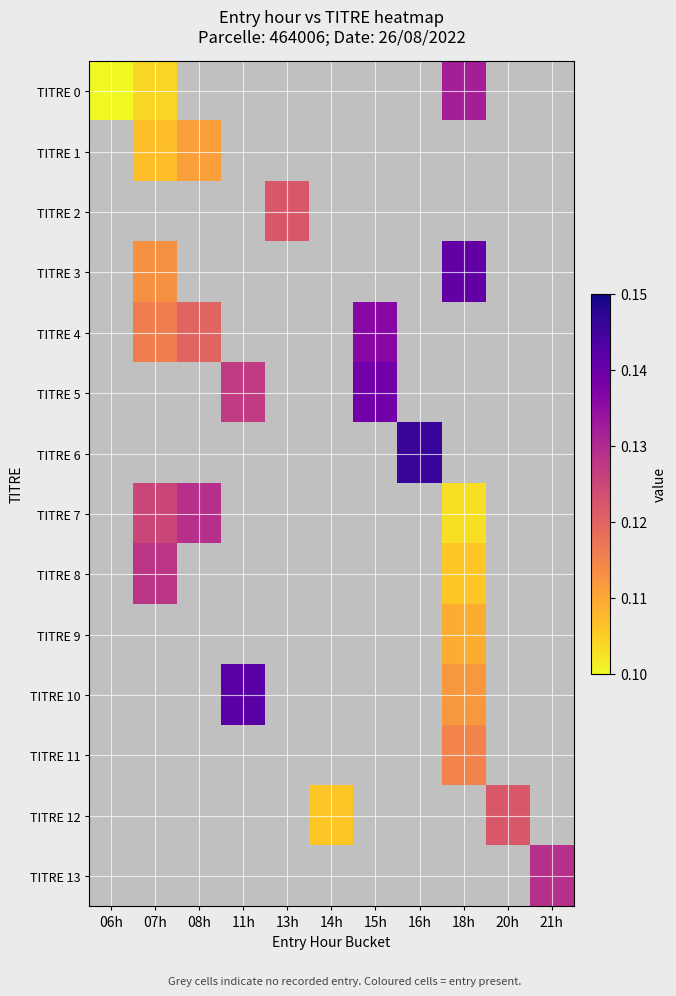

Which series has the largest range (max minus min)?

TITRE 0